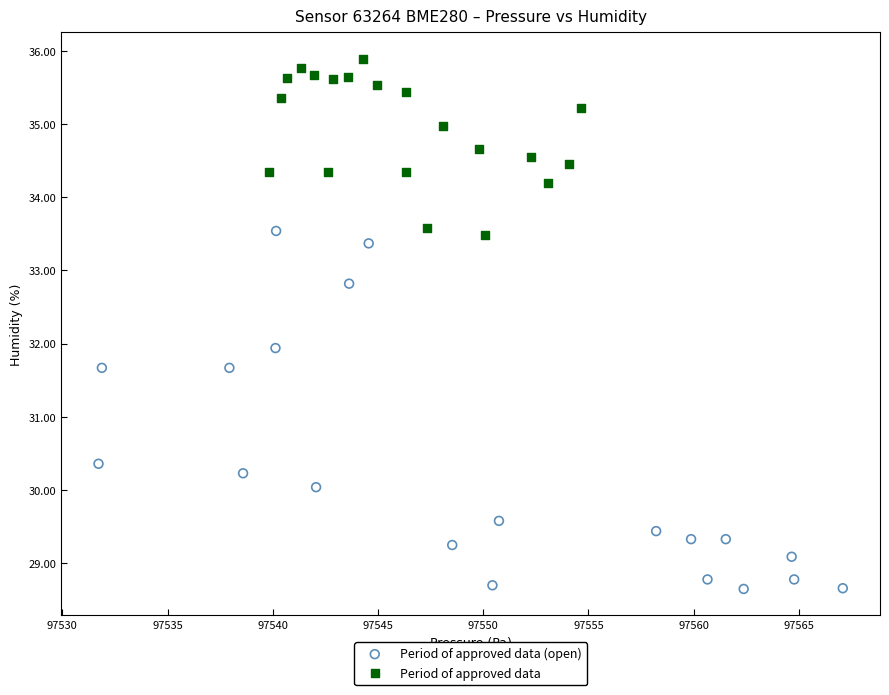

Which series contains the highest Y value?

Period of approved data